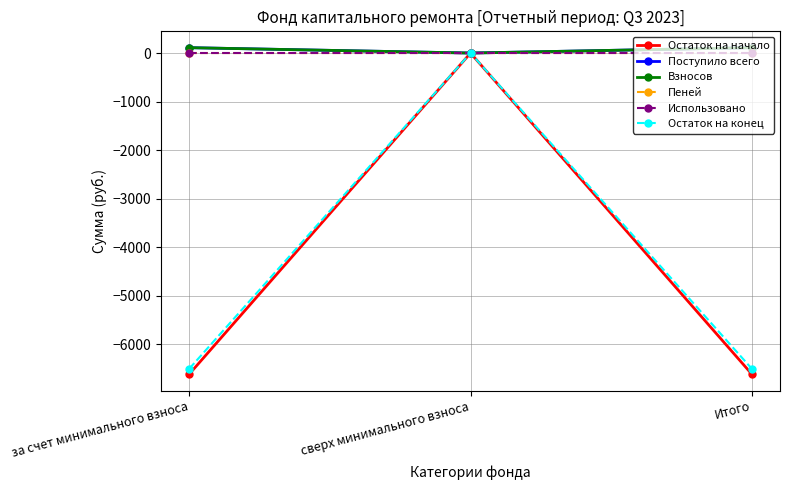

What is the difference between the maximum and minimum values in the Взносов series?

110.8